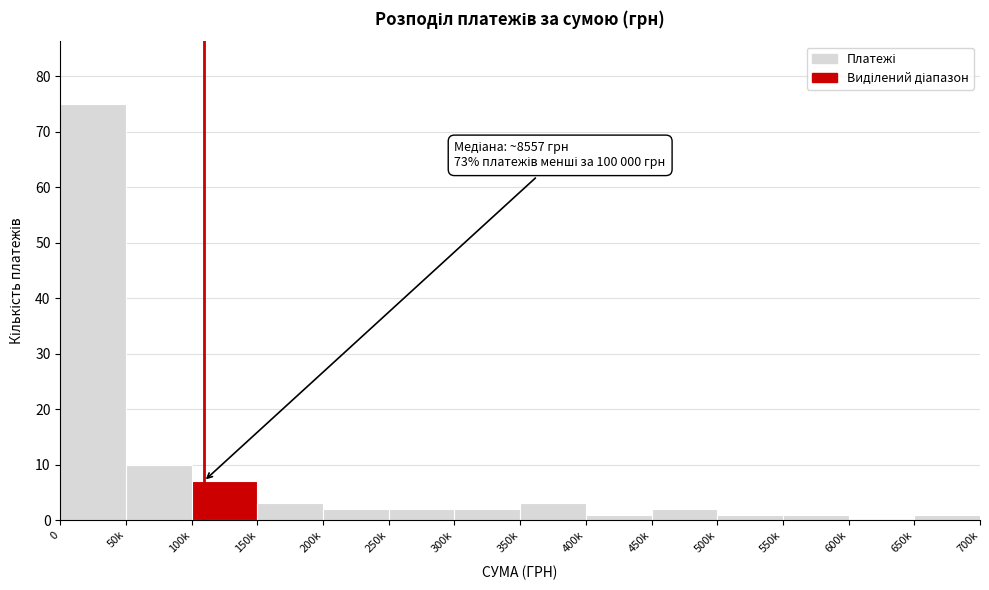

Reading left to right, list all the values displayed in this chart.

0=75	50k=10	100k=7	150k=3	200k=2	250k=2	300k=2	350k=3	400k=1	450k=2	500k=1	550k=1	600k=0	650k=1